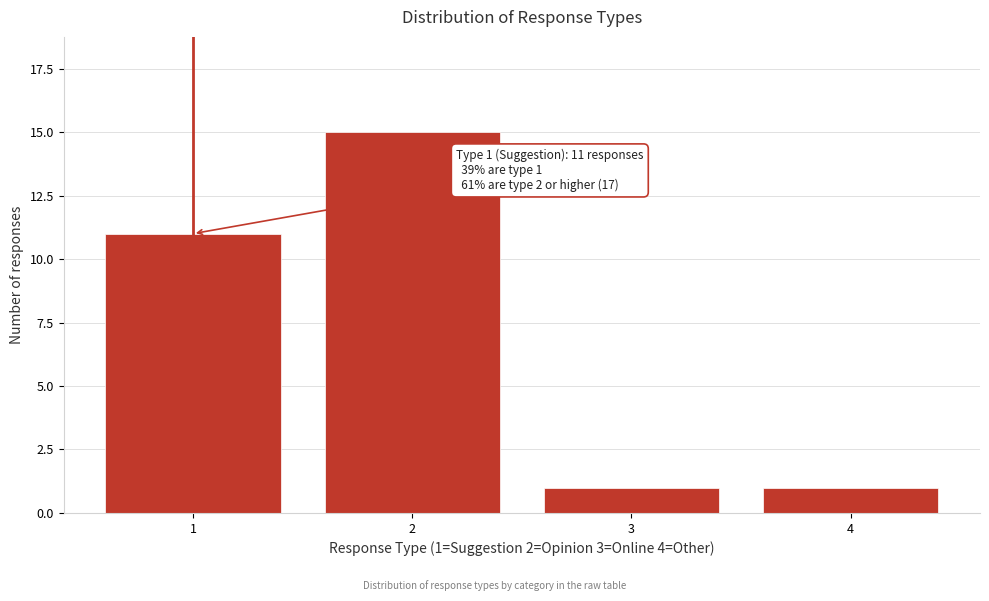

Reading left to right, list all the values displayed in this chart.

1=11	2=15	3=1	4=1